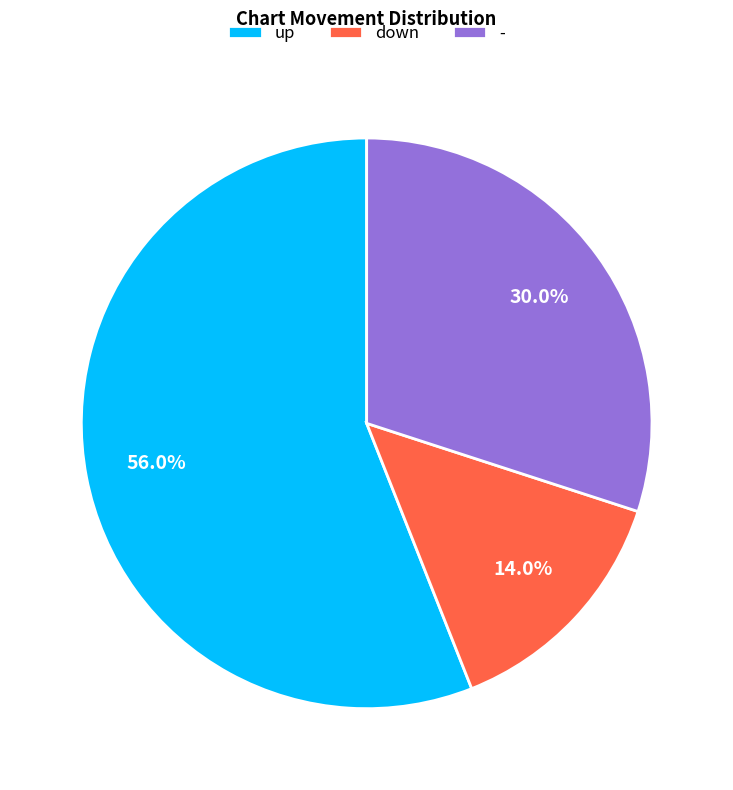

To the nearest percent, what is the difference between the largest and smallest slice percentages?

42%